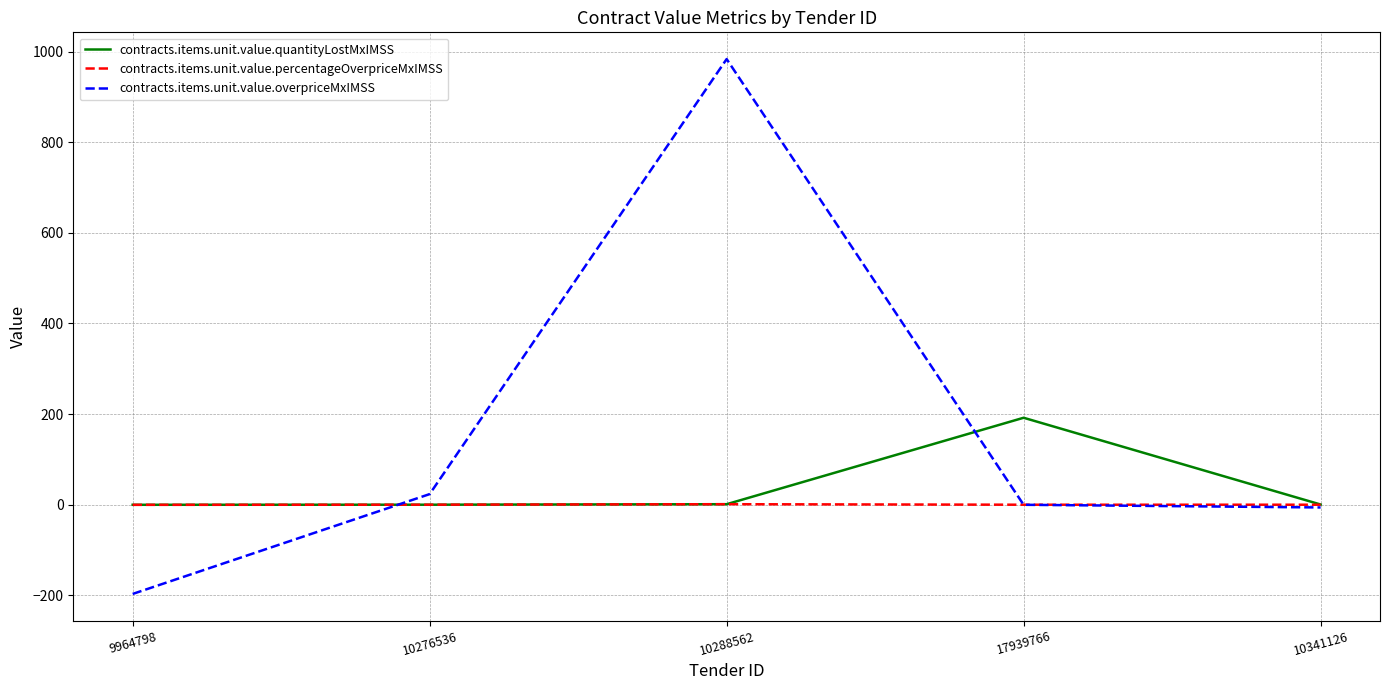

Between 10288562 and 17939766, which series saw the biggest shift?

contracts.items.unit.value.overpriceMxIMSS